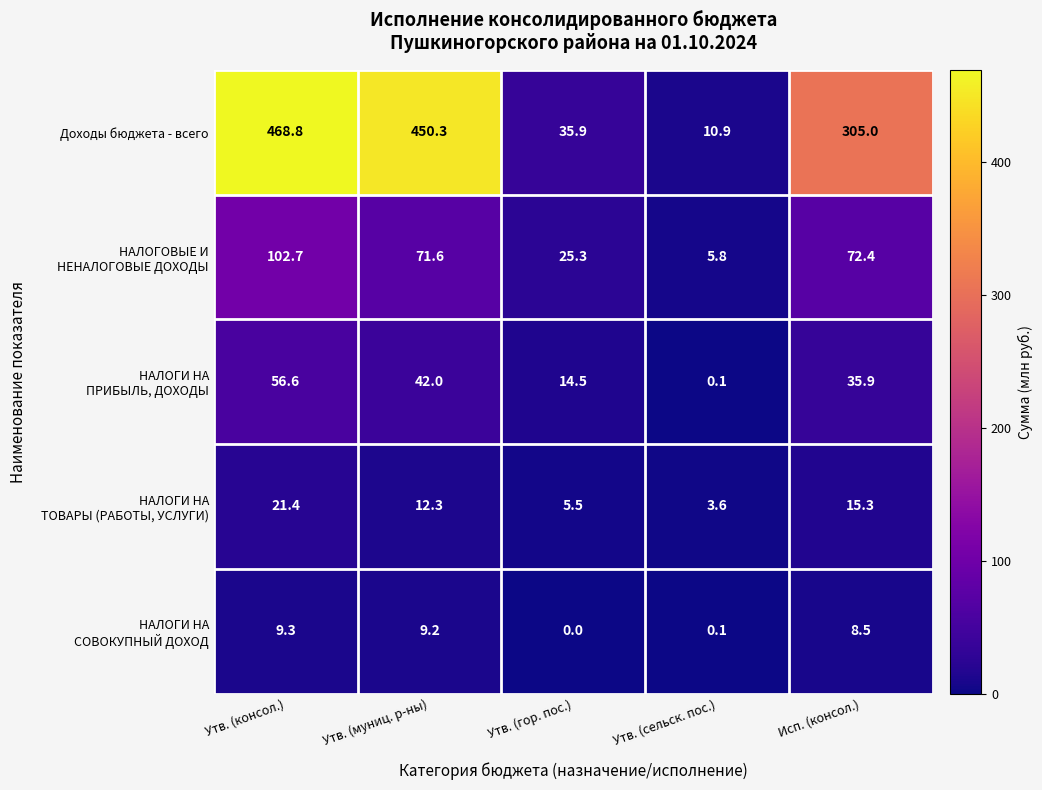

Which series has the widest spread of values?

Доходы бюджета - всего